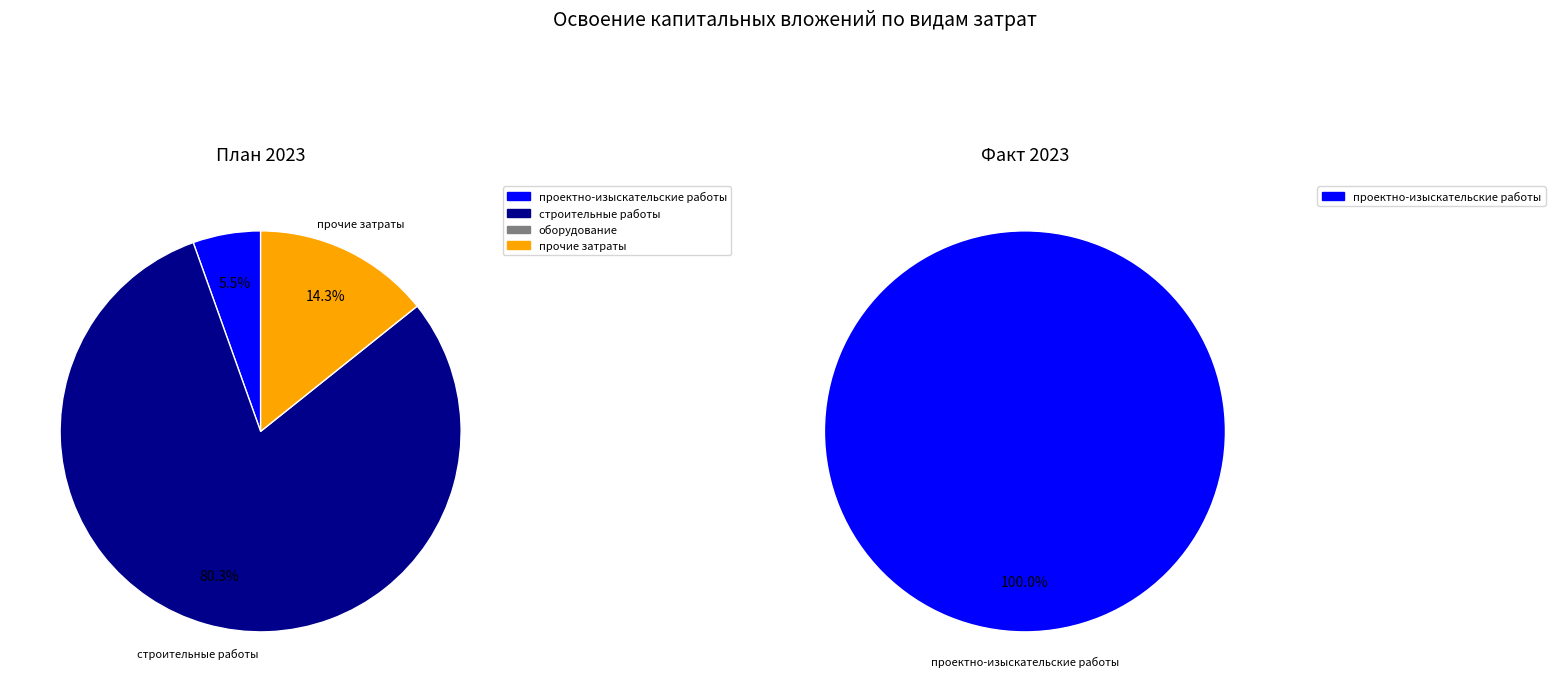

How many segments does this pie chart have?

4